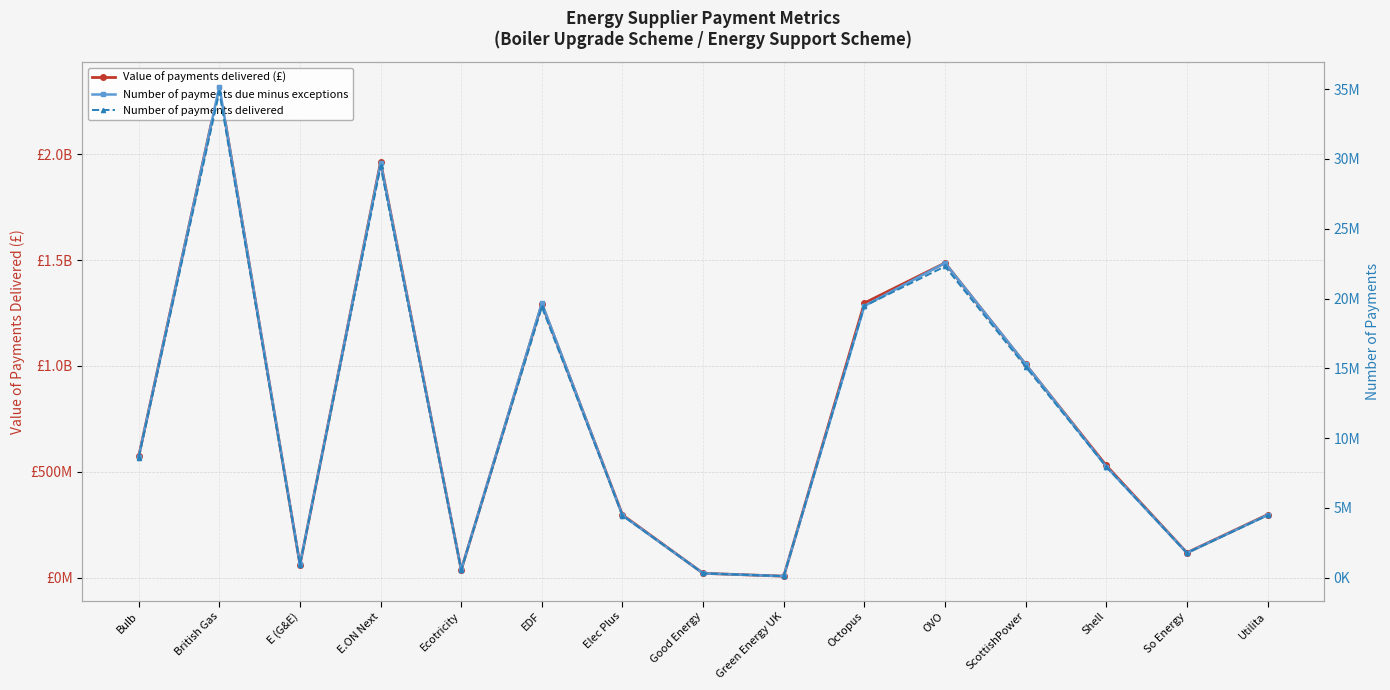

Where is Number of payments due minus exceptions nearest to the value 17647340?

Octopus